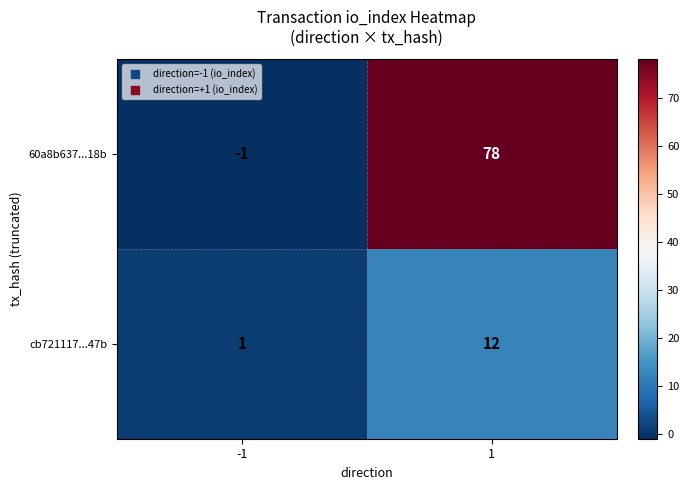

Reading right to left, list all the values displayed in this chart.

60a8b637...18b: 1=78	-1=-1
cb721117...47b: 1=12	-1=1